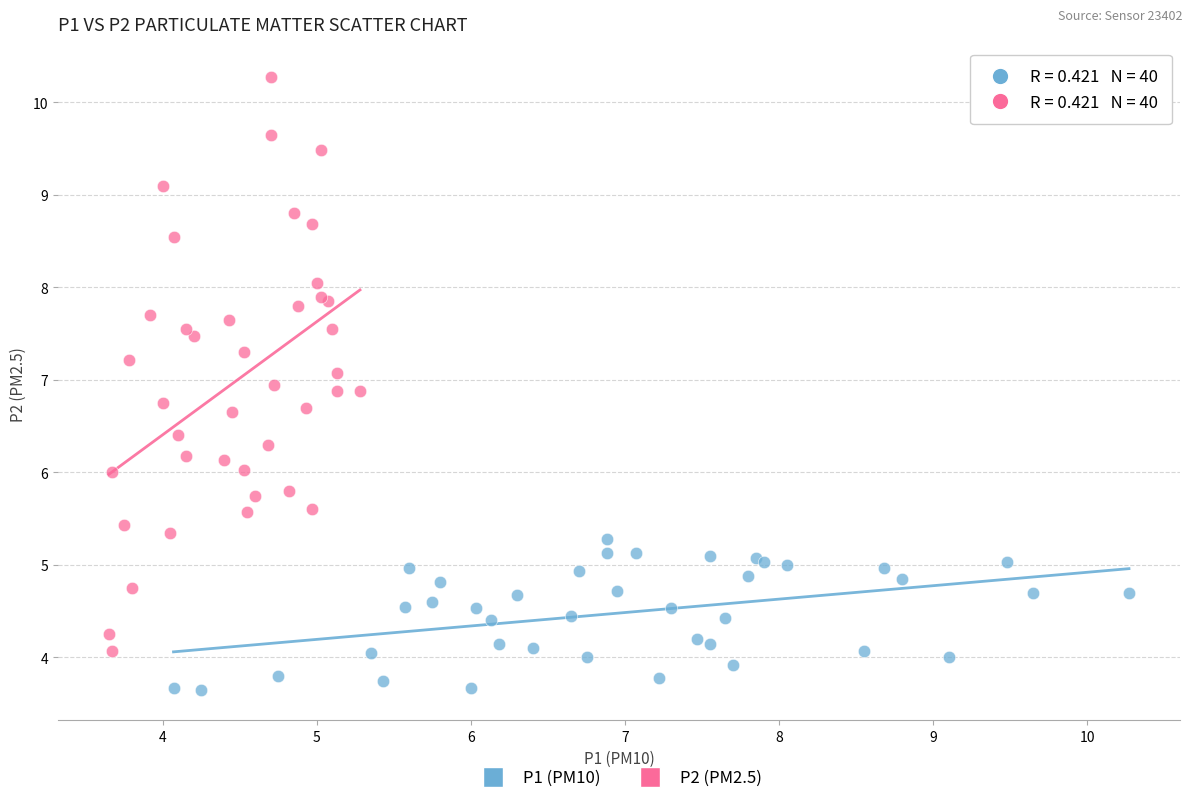

Which series has the largest Y range (max minus min)?

P2 (PM2.5)